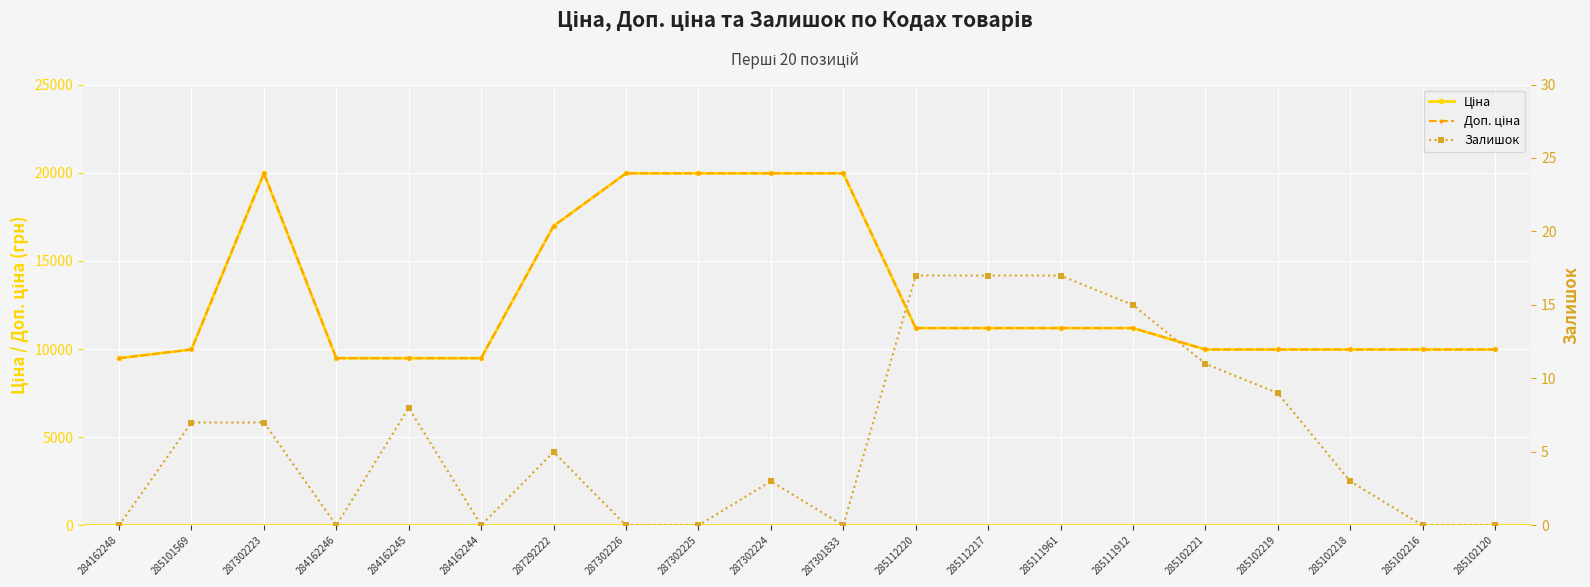

What is the value of the Ціна point at the 9th from the left?

19964.2